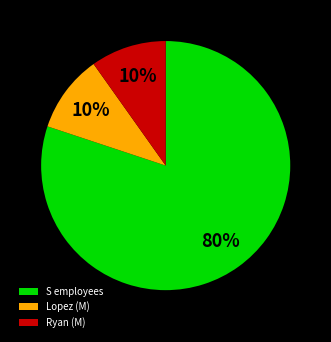

Do Ryan (M) and Lopez (M) together represent more than half of the pie?

No